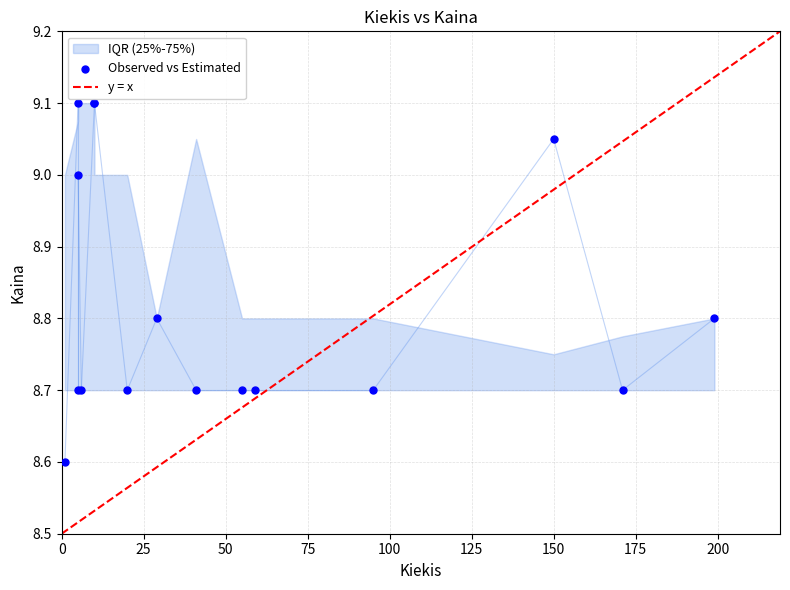

What Y value in the scatter plot is closest to 8?

8.6